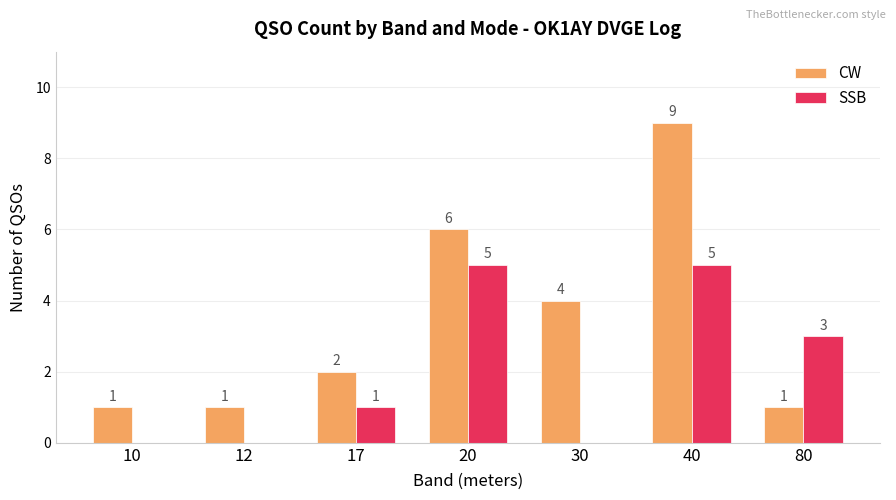

Is it true that SSB equals -3 at 12?

False